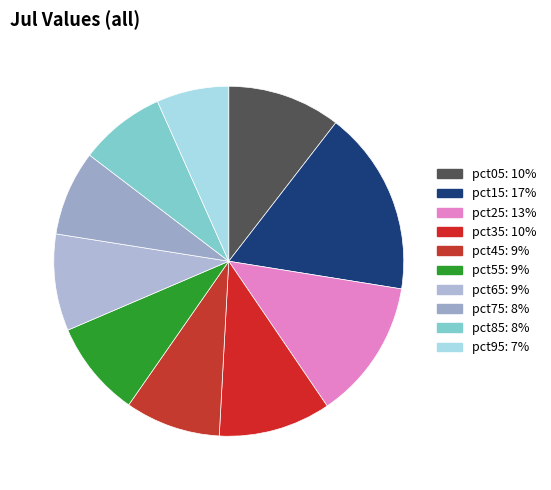

The pct55 slice represents 9% of the pie. True or false?

True